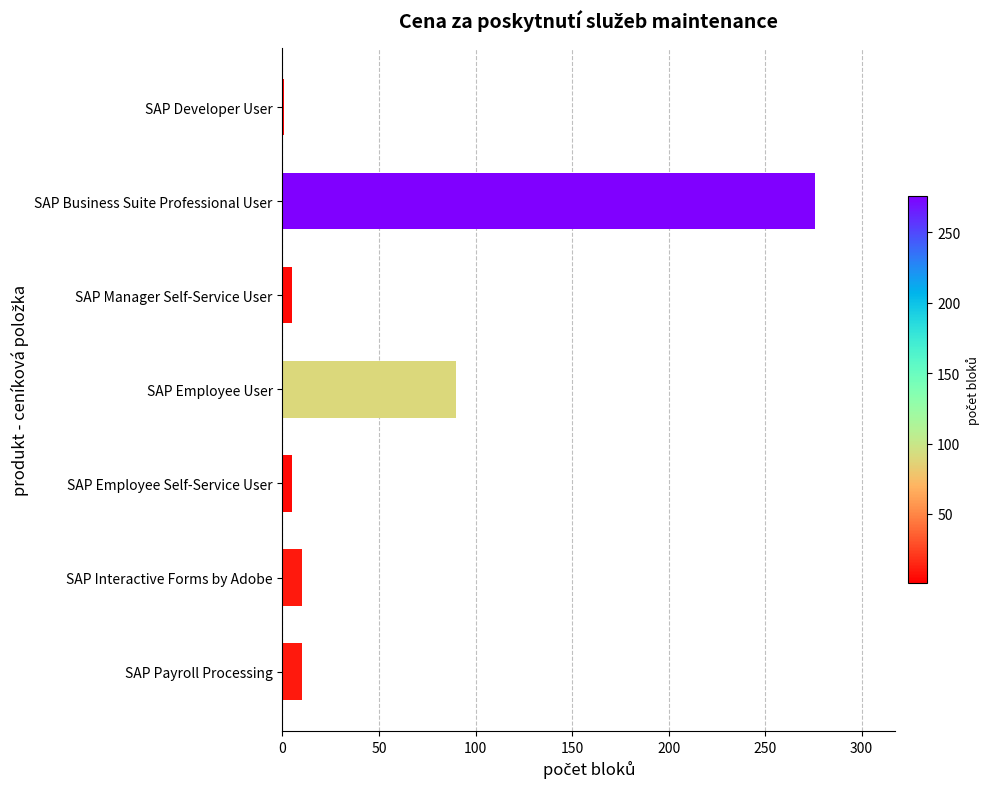

At which label is the value closest to 138?

SAP Employee User